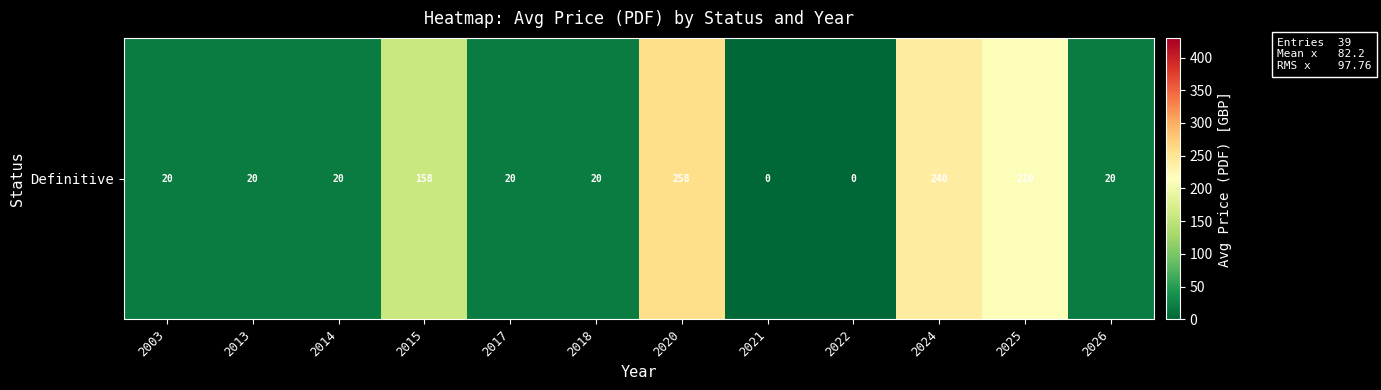

Is it true that the value at 2018 is 20.0?

True